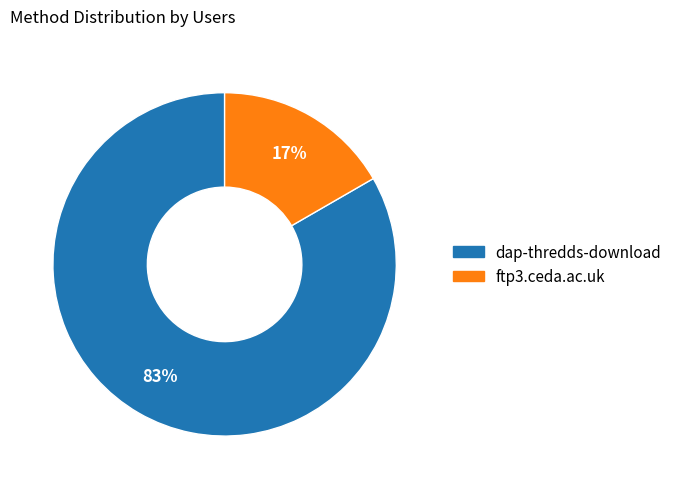

What percentage is the ftp3.ceda.ac.uk slice, to the nearest percent?

17%